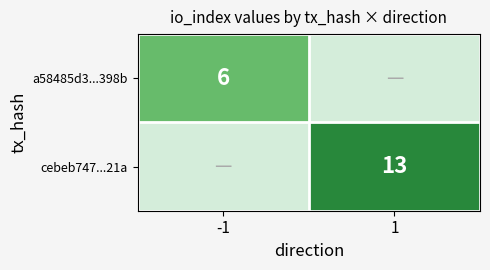

The cebeb747...21a series shows 13 at 1. True or false?

True